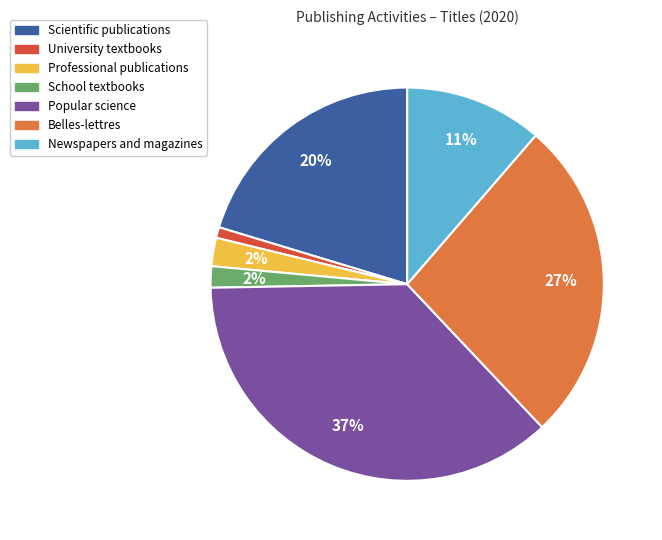

Between University textbooks and Scientific publications, which is larger?

Scientific publications